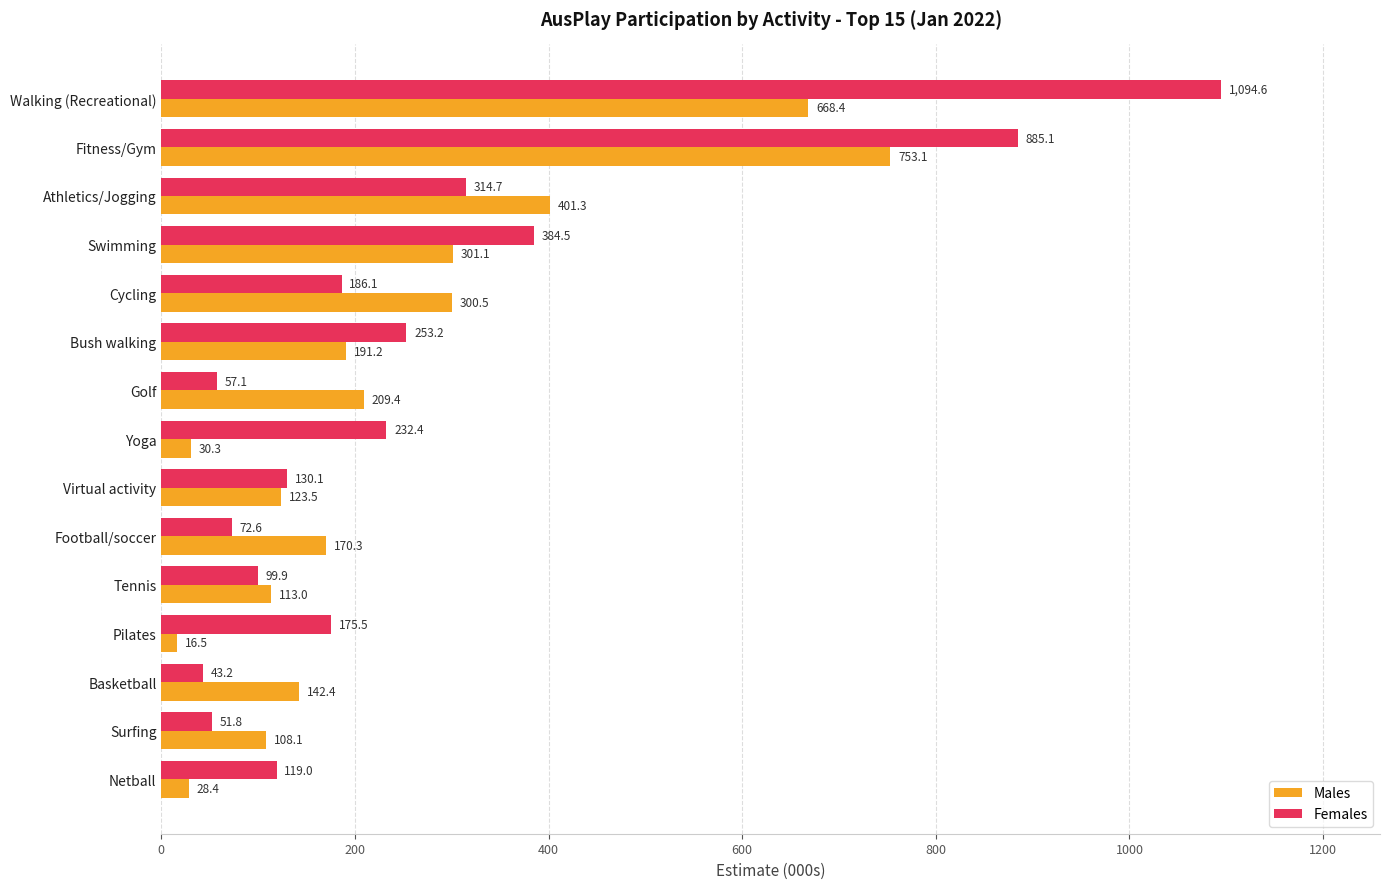

Rank the categories by Females value from lowest to highest.

Basketball, Surfing, Golf, Football/soccer, Tennis, Netball, Virtual activity, Pilates, Cycling, Yoga, Bush walking, Athletics/Jogging, Swimming, Fitness/Gym, Walking (Recreational)